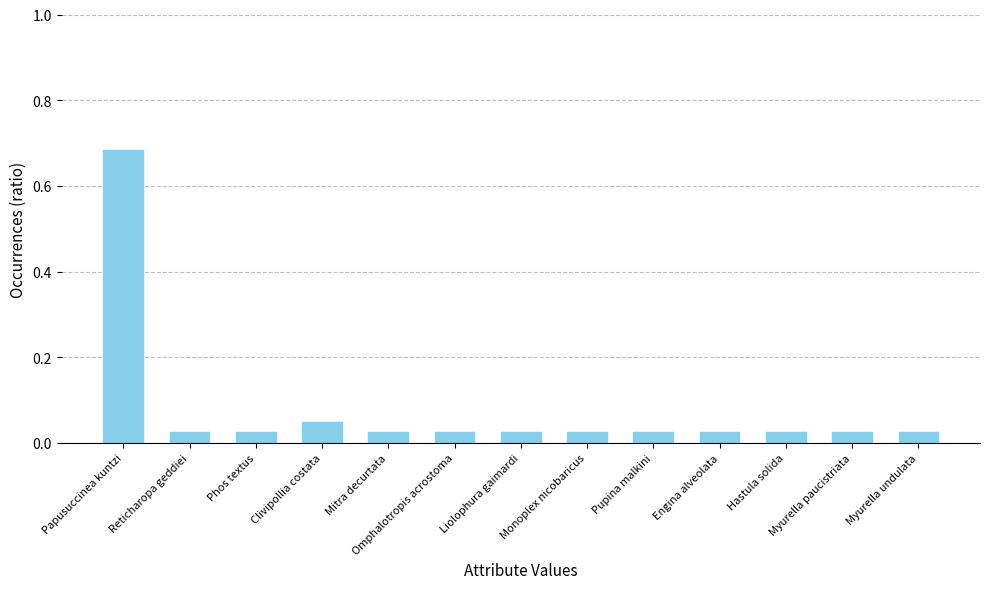

The value at Papusuccinea kuntzi is 1.0. True or false?

False